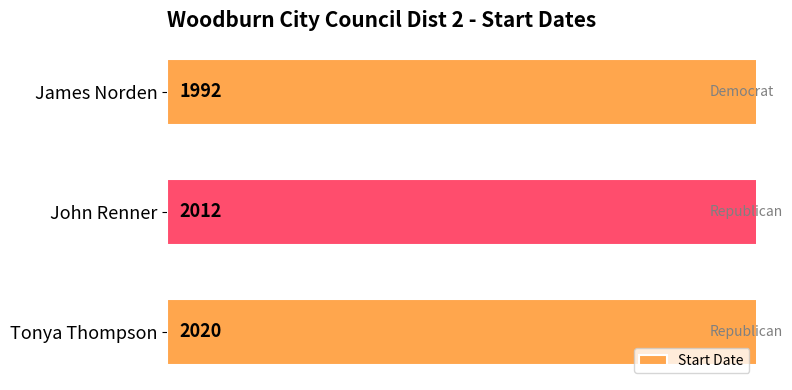

What is the smallest value displayed?

1992